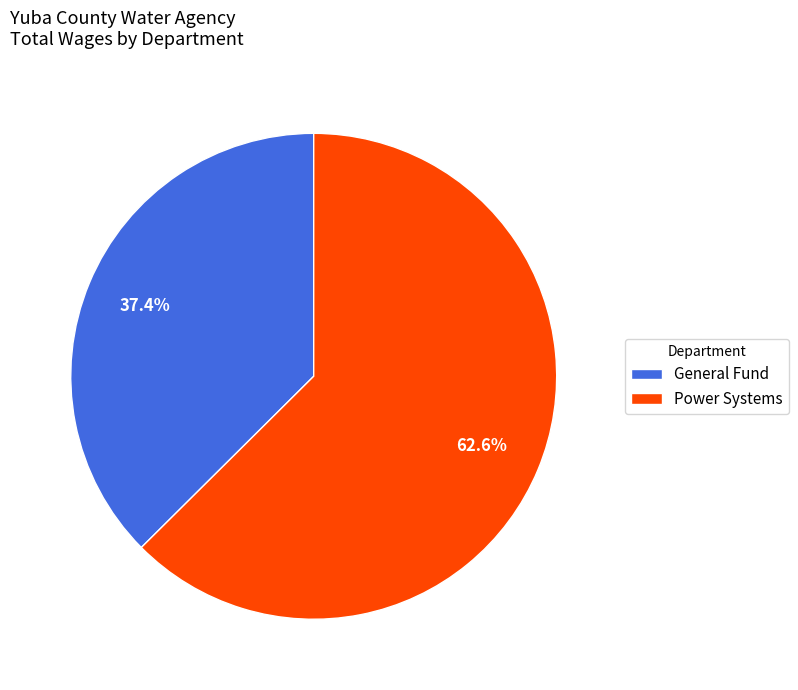

Is there any slice that represents more than half of the pie?

Yes